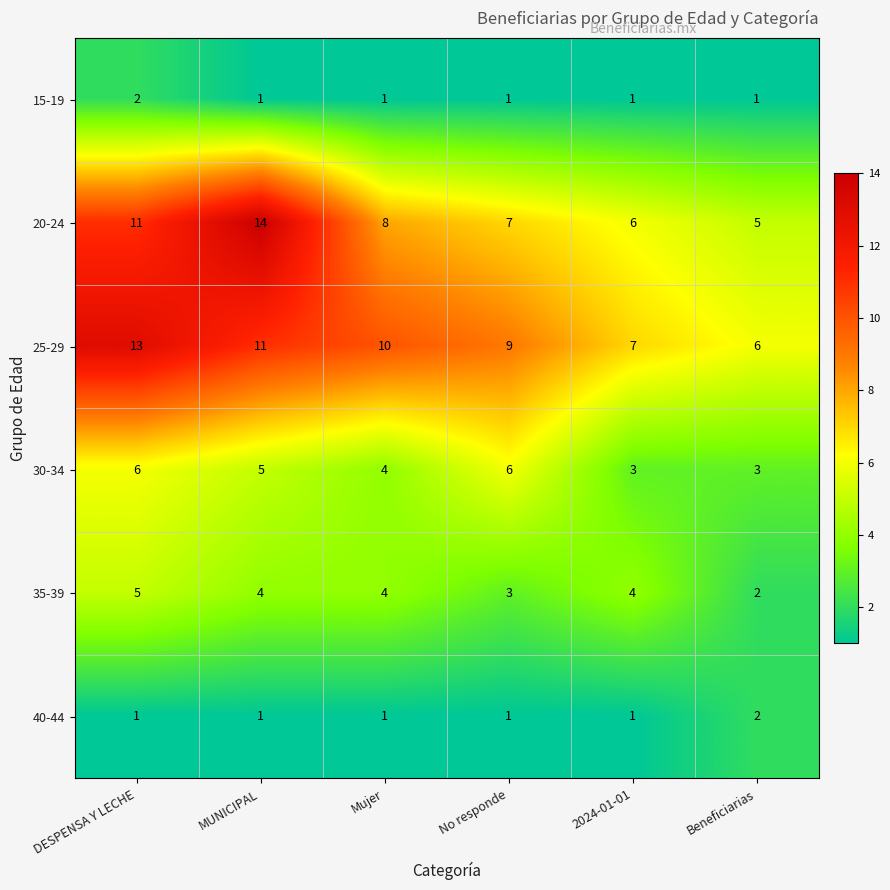

Which category has the highest value across all series?

MUNICIPAL